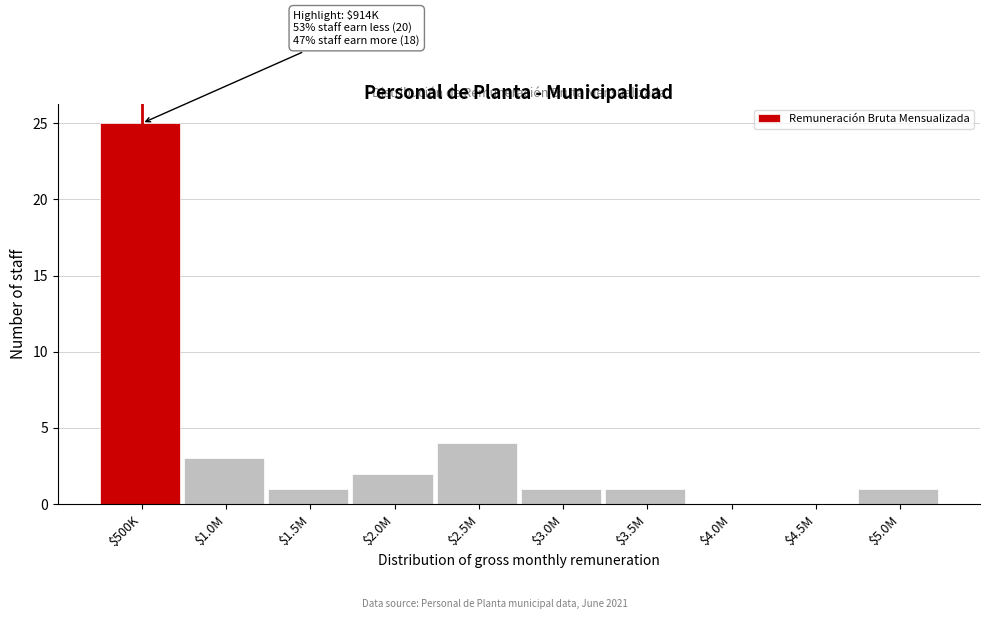

At which label is the value closest to 12?

$2.5M